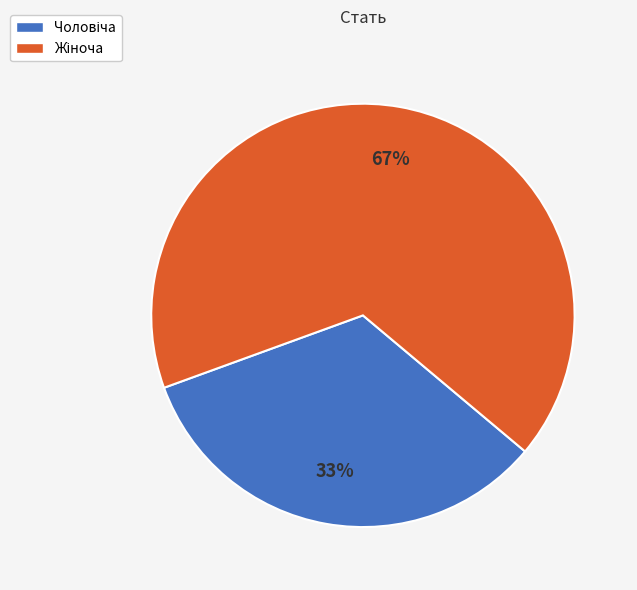

Count the number of slices in the pie.

2